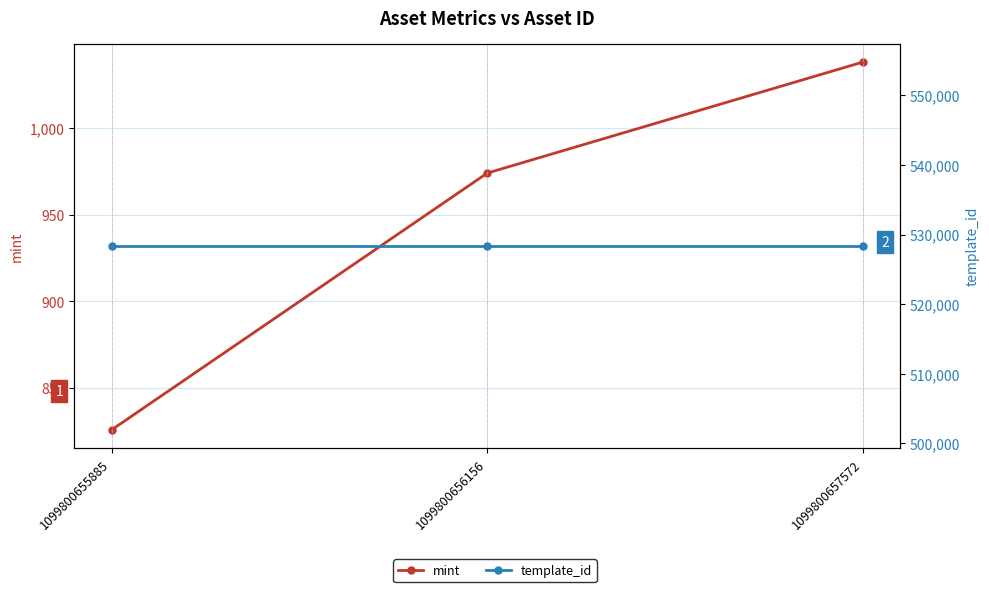

Between 1099800656156 and 1099800655885, which is larger?

1099800656156